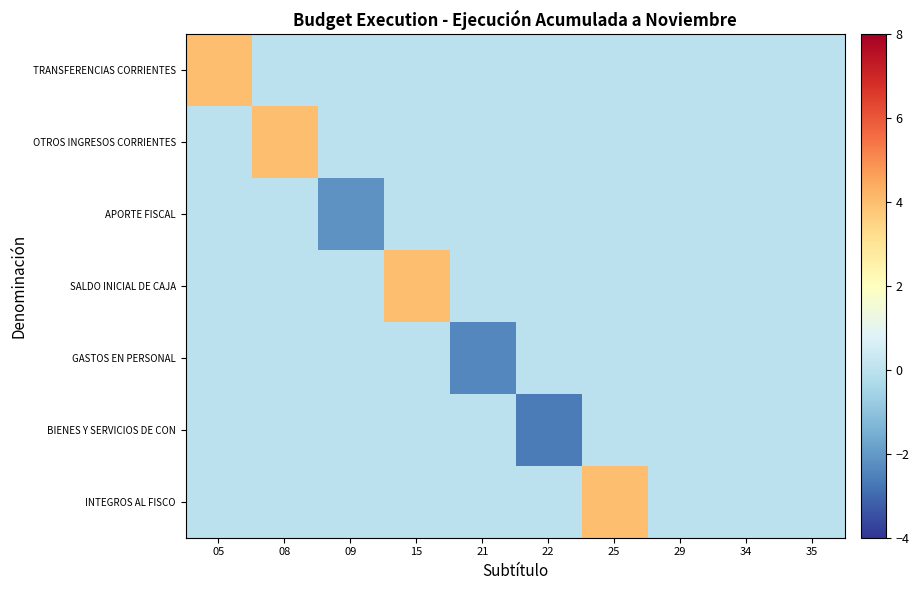

Reading left to right, transcribe all the data shown in this chart.

TRANSFERENCIAS CORRIENTES: 05=4.0	08=0.0	09=0.0	15=0.0	21=0.0	22=0.0	25=0.0	29=0.0	34=0.0	35=0.0
OTROS INGRESOS CORRIENTES: 05=0.0	08=4.0	09=0.0	15=0.0	21=0.0	22=0.0	25=0.0	29=0.0	34=0.0	35=0.0
APORTE FISCAL: 05=0.0	08=0.0	09=-2.2	15=0.0	21=0.0	22=0.0	25=0.0	29=0.0	34=0.0	35=0.0
SALDO INICIAL DE CAJA: 05=0.0	08=0.0	09=0.0	15=4.0	21=0.0	22=0.0	25=0.0	29=0.0	34=0.0	35=0.0
GASTOS EN PERSONAL: 05=0.0	08=0.0	09=0.0	15=0.0	21=-2.4	22=0.0	25=0.0	29=0.0	34=0.0	35=0.0
BIENES Y SERVICIOS DE CON: 05=0.0	08=0.0	09=0.0	15=0.0	21=0.0	22=-2.6	25=0.0	29=0.0	34=0.0	35=0.0
INTEGROS AL FISCO: 05=0.0	08=0.0	09=0.0	15=0.0	21=0.0	22=0.0	25=4.0	29=0.0	34=0.0	35=0.0